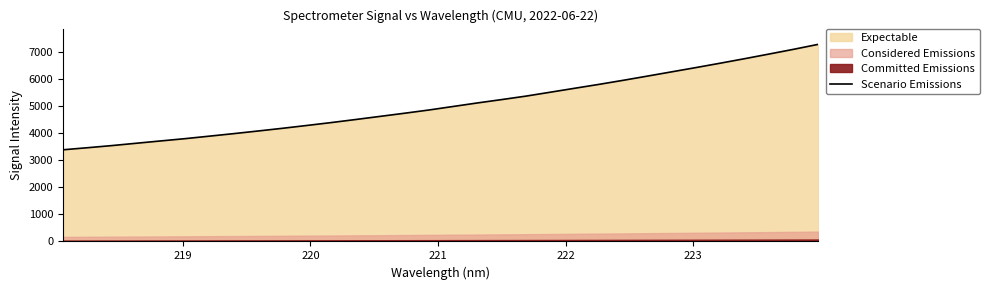

How many lines are shown in the chart?

1